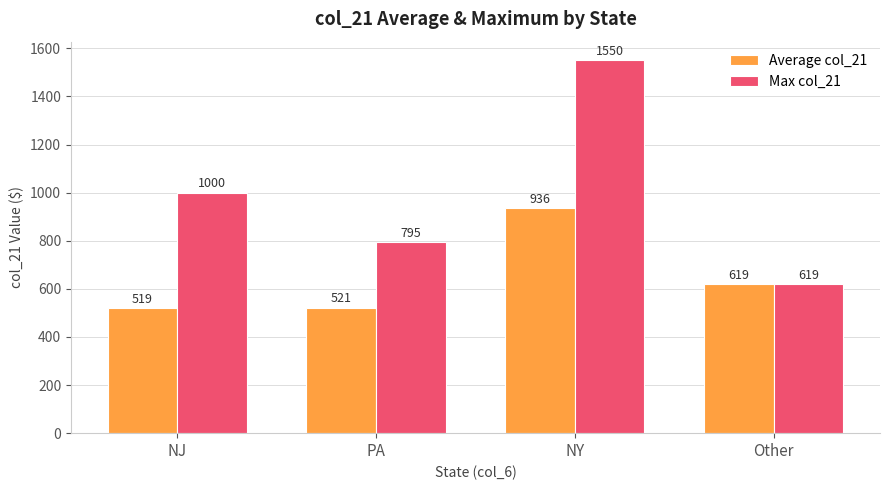

What is the greatest value displayed?

1550.0